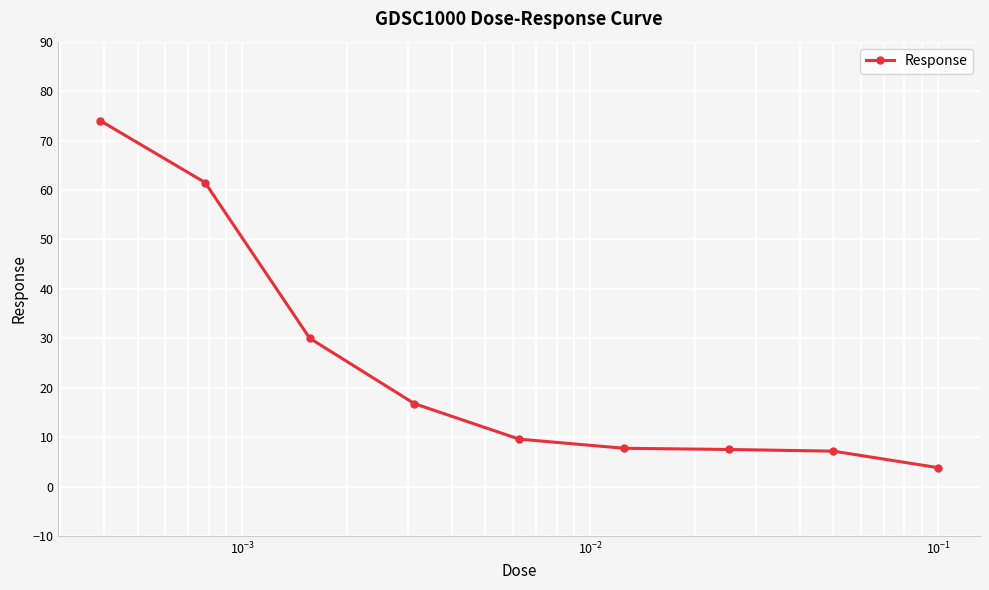

What is the minimum value shown in the chart?

3.8